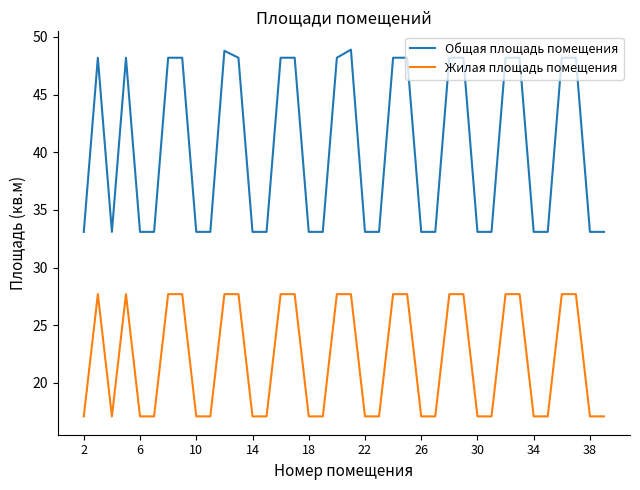

What is the maximum value shown in the chart?

48.9